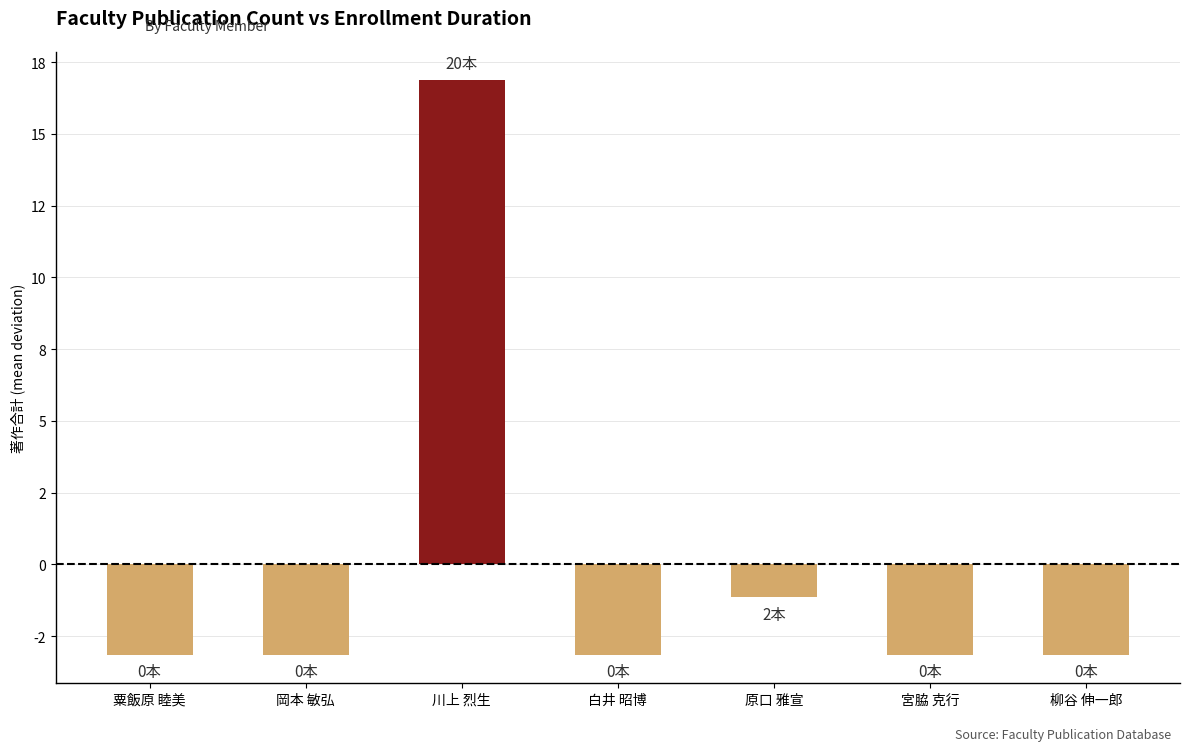

Which category has the lowest value across all series?

粟飯原 睦美